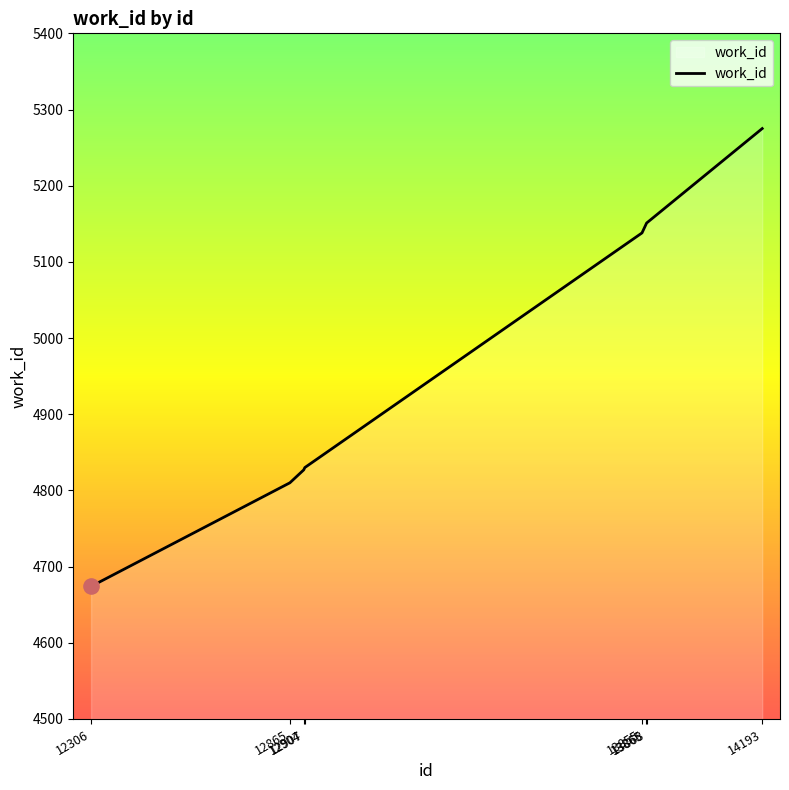

Which has a higher value, 13855 or 13865?

13865